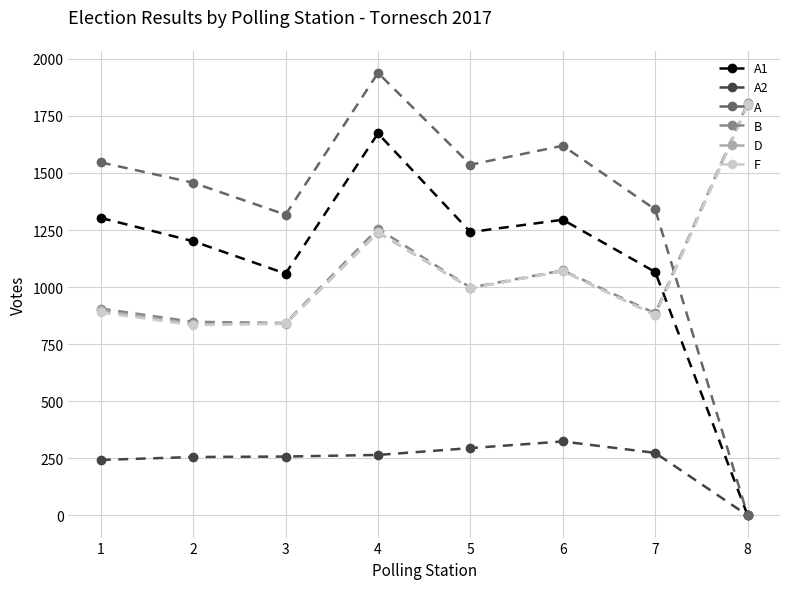

The A series shows 697 at 1. True or false?

False